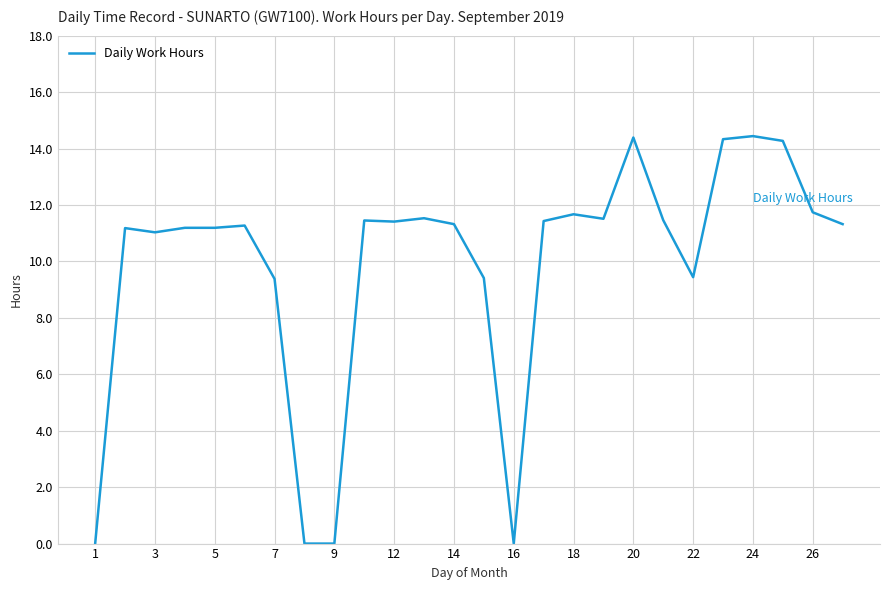

What is the difference between the maximum and minimum values?

14.4